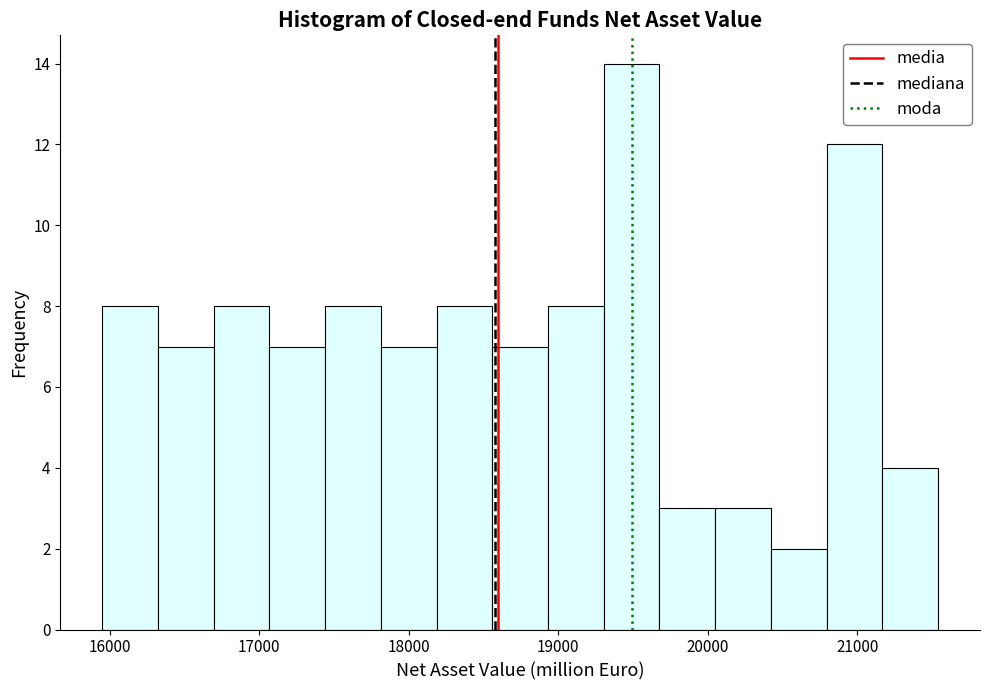

Around what value on the x-axis is the tallest bar? Give the approximate position of its centre, as read against the axis.

19500